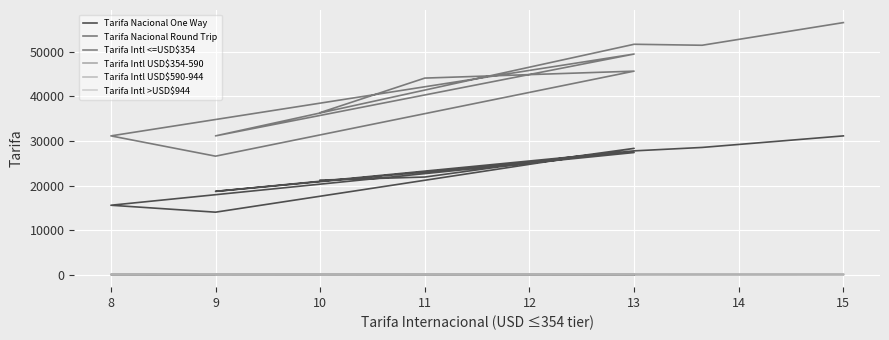

What is the difference between the second highest and minimum values in the Tarifa Intl USD$590-944 series?

24.0